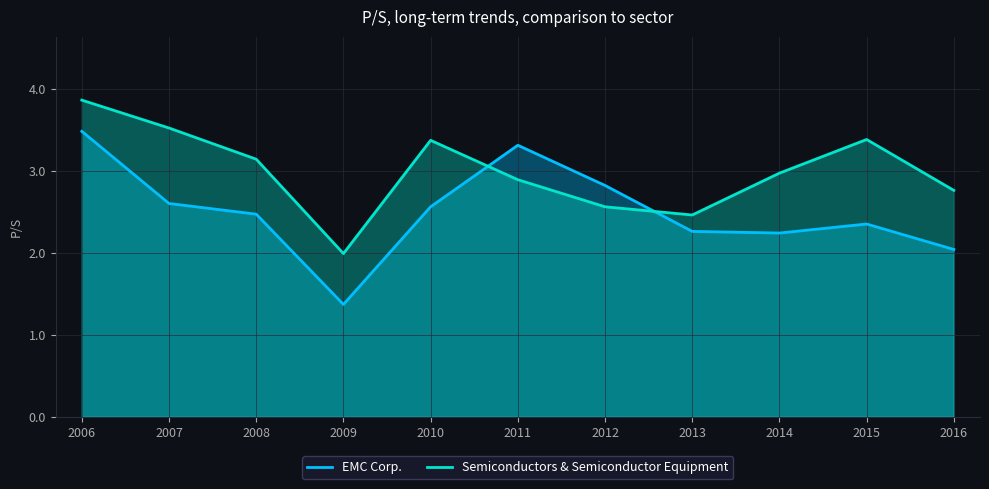

True or false: Semiconductors & Semiconductor Equipment has a value of 1.5 at 2011.

False